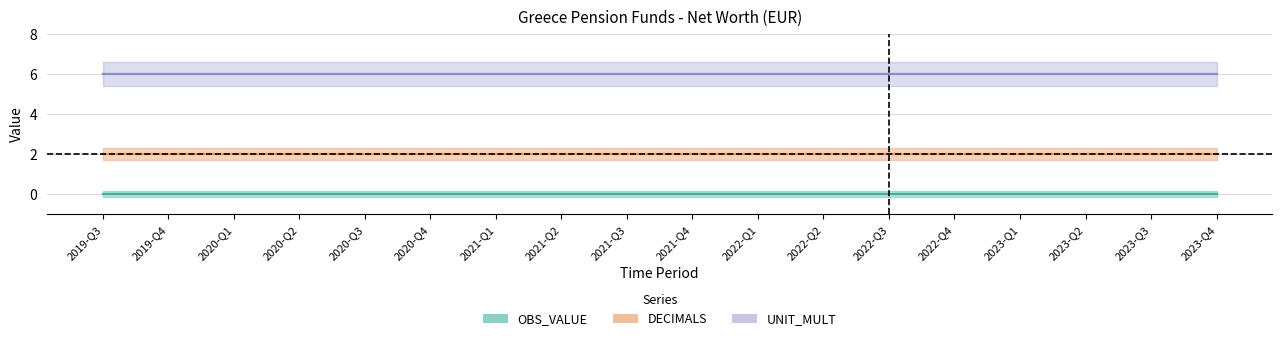

Which series changed the most between 2020-Q2 and 2022-Q1?

OBS_VALUE